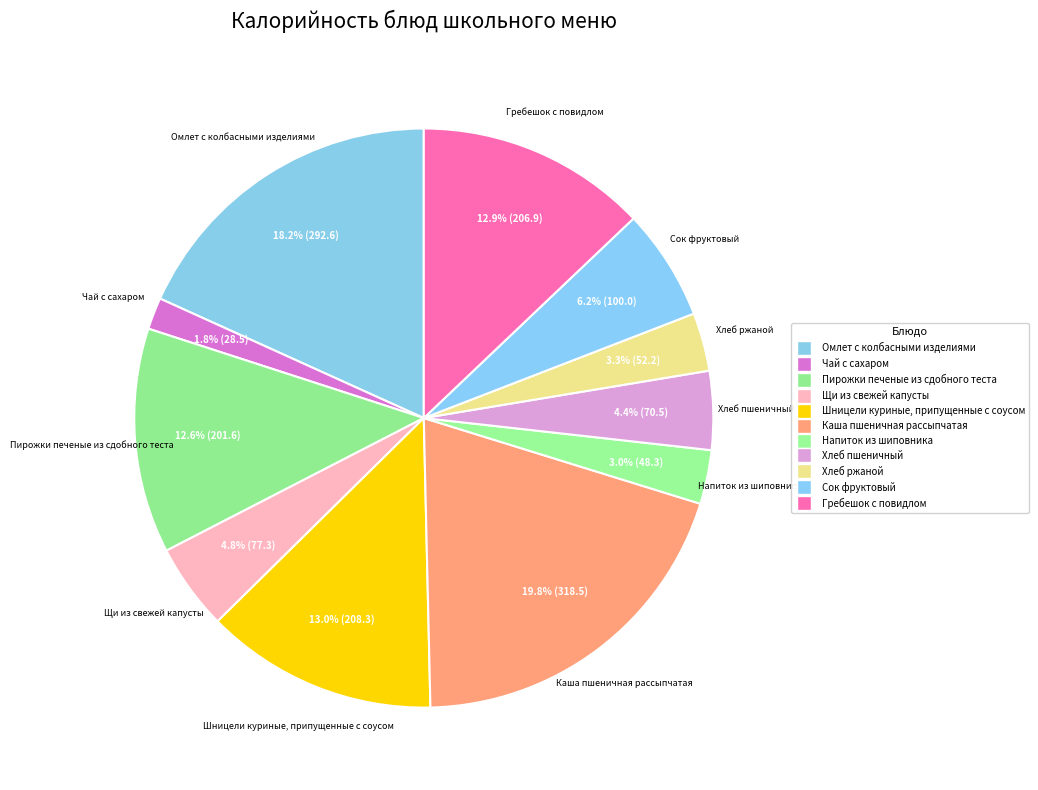

Rank the categories by value from lowest to highest.

Чай с сахаром, Напиток из шиповника, Хлеб ржаной, Хлеб пшеничный, Щи из свежей капусты, Сок фруктовый, Пирожки печеные из сдобного теста, Гребешок с повидлом, Шницели куриные, припущенные с соусом, Омлет с колбасными изделиями, Каша пшеничная рассыпчатая